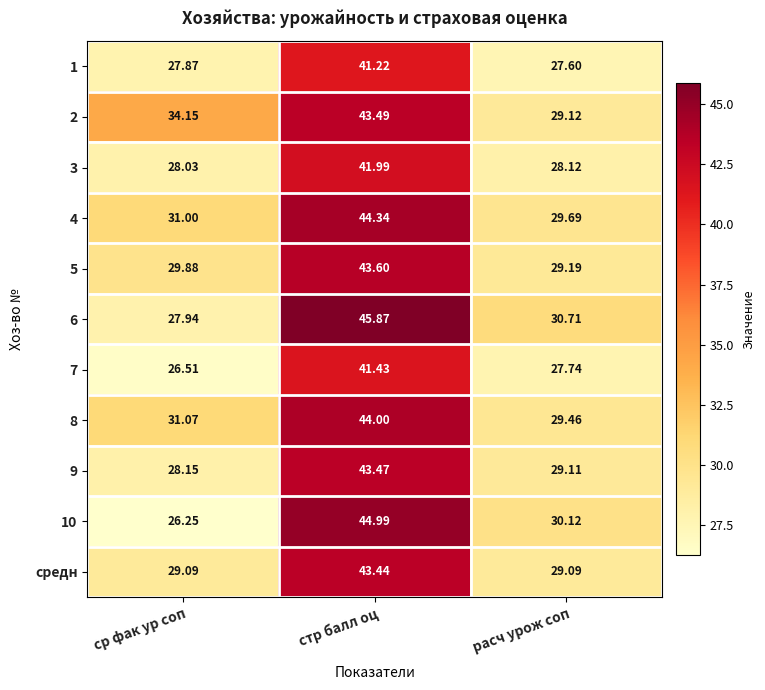

Where does the 9 series first go above 29?

стр балл оц